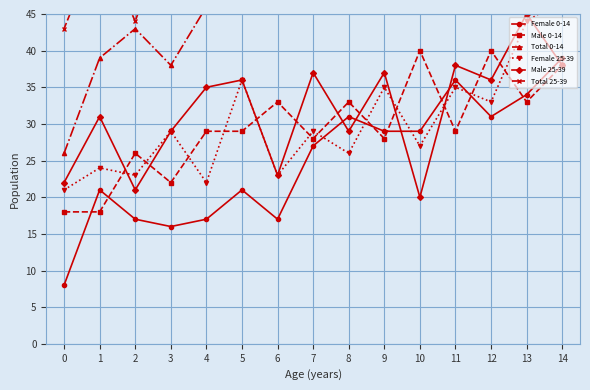

How many interior local peaks does the Male 25-39 series have?

6